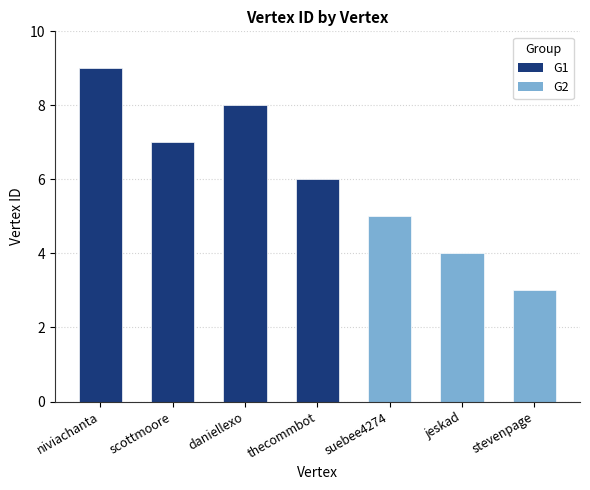

The value at niviachanta is 9. True or false?

True